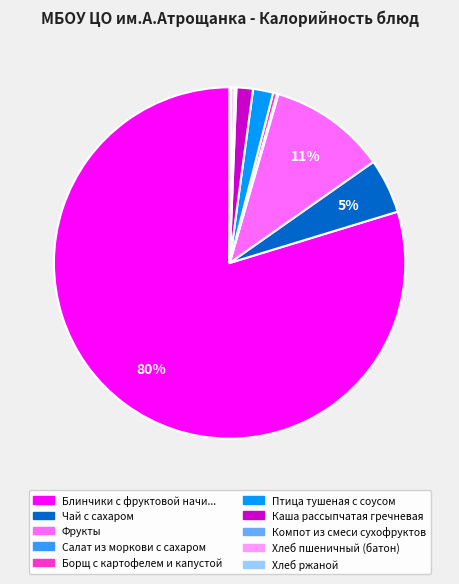

To the nearest percent, what is the average slice percentage?

10%